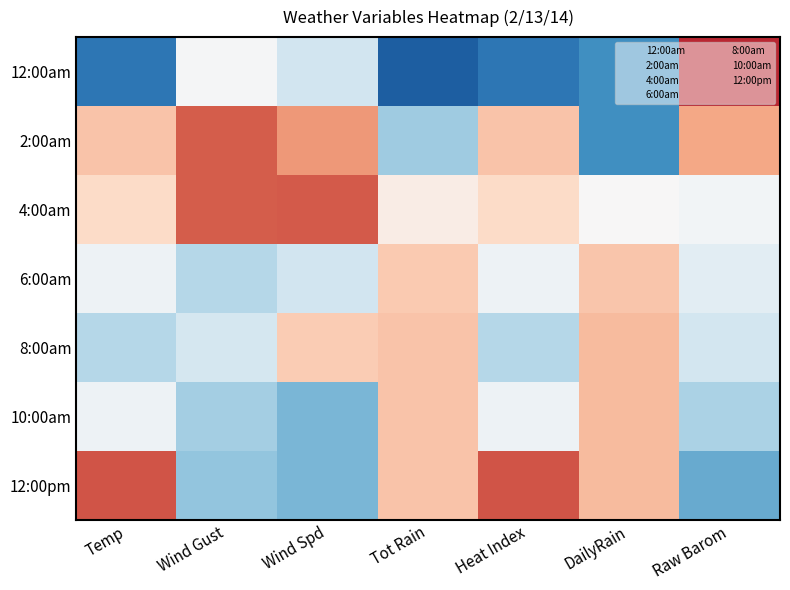

What is the spread (max minus min) of values at Heat Index?

3.4